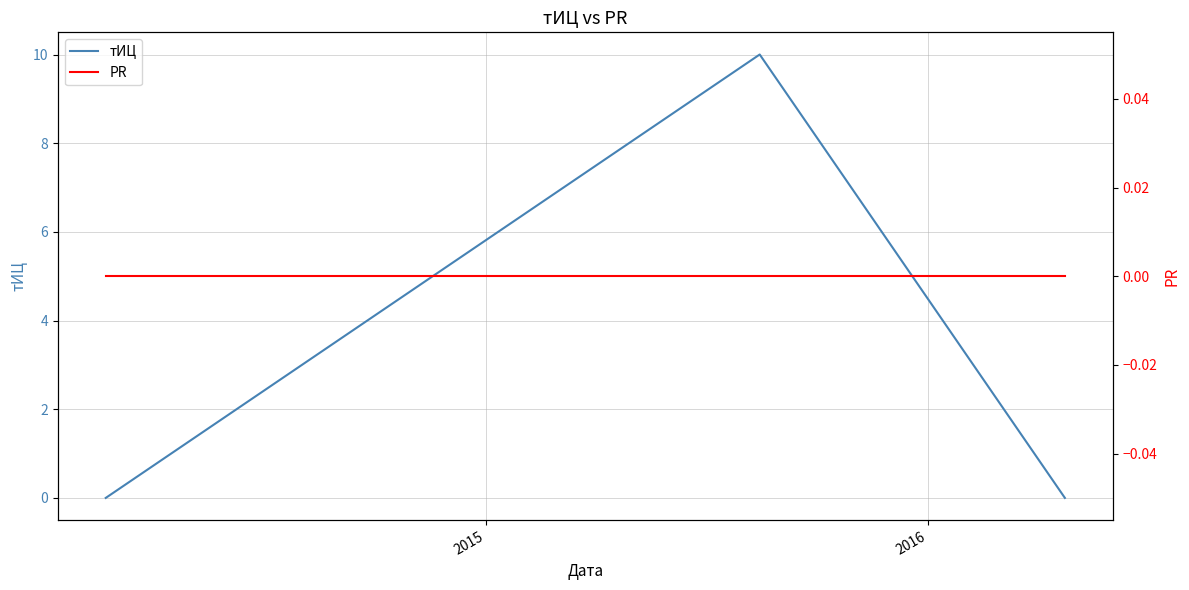

What are all the series names shown in the legend?

тИЦ, PR